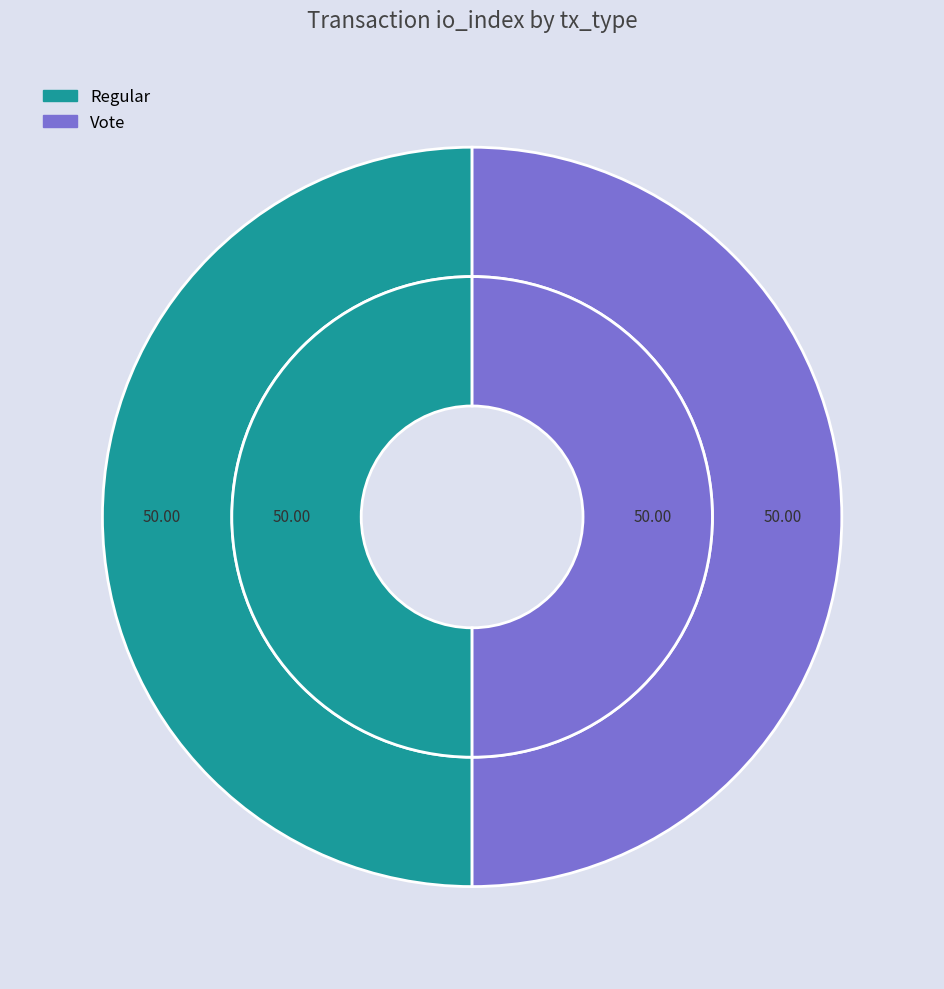

Do Regular (io_index=0) and Vote (io_index=2) together represent more than half of the pie?

Yes